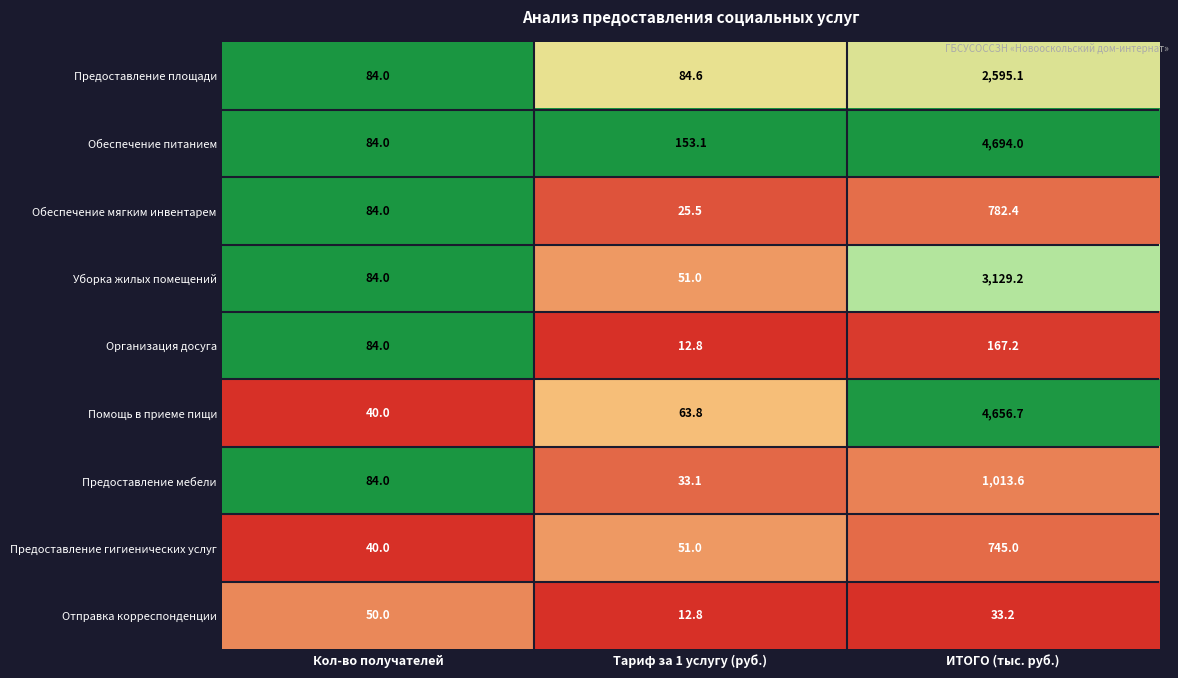

Reading left to right, extract all data points from this chart.

Предоставление площади: 84.0	84.6	2595.1
Обеспечение питанием: 84.0	153.1	4694.0
Обеспечение мягким инвентарем: 84.0	25.5	782.4
Уборка жилых помещений: 84.0	51.0	3129.2
Организация досуга: 84.0	12.8	167.2
Помощь в приеме пищи: 40.0	63.8	4656.7
Предоставление мебели: 84.0	33.1	1013.6
Предоставление гигиенических услуг: 40.0	51.0	745.0
Отправка корреспонденции: 50.0	12.8	33.2